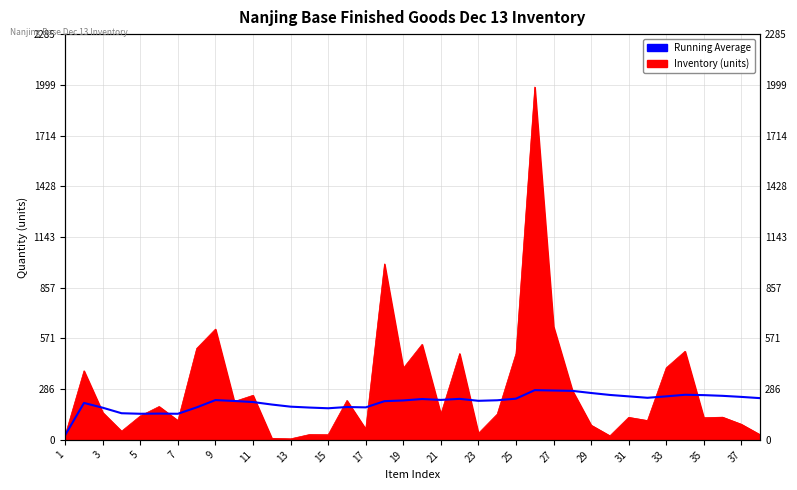

The chart shows a value of 248 at 35. True or false?

True